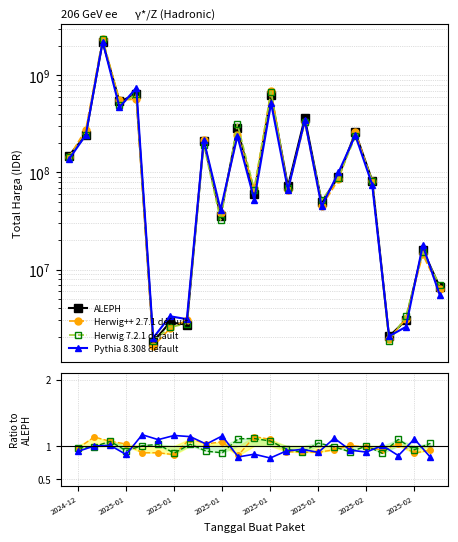

How many lines are shown in the chart?

4